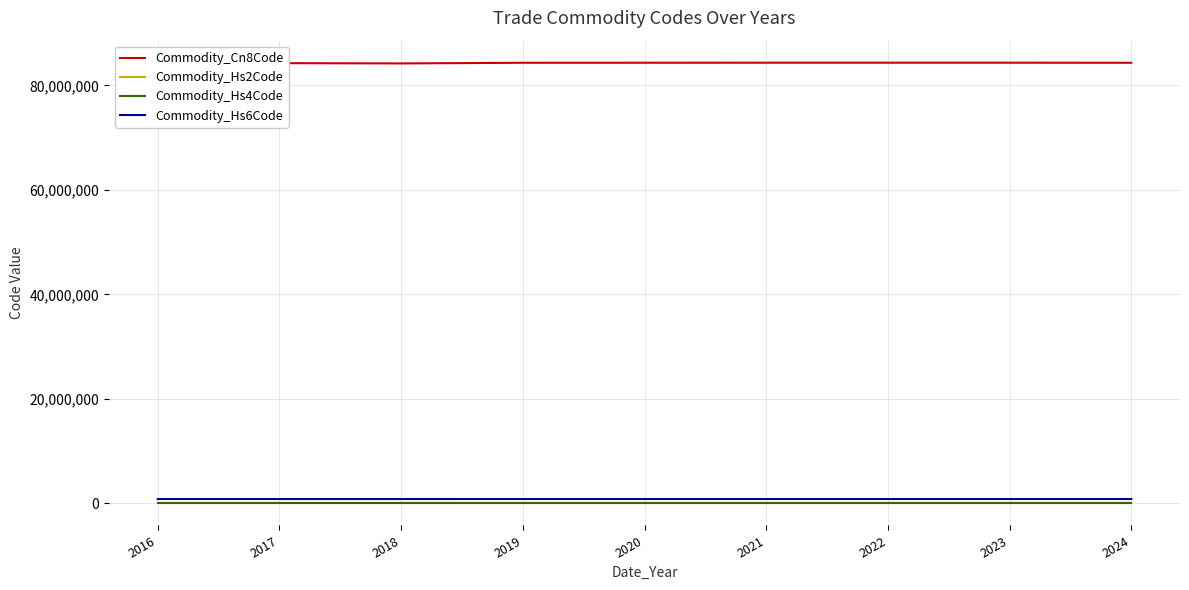

What is the total value across all series at 2020?

85179796